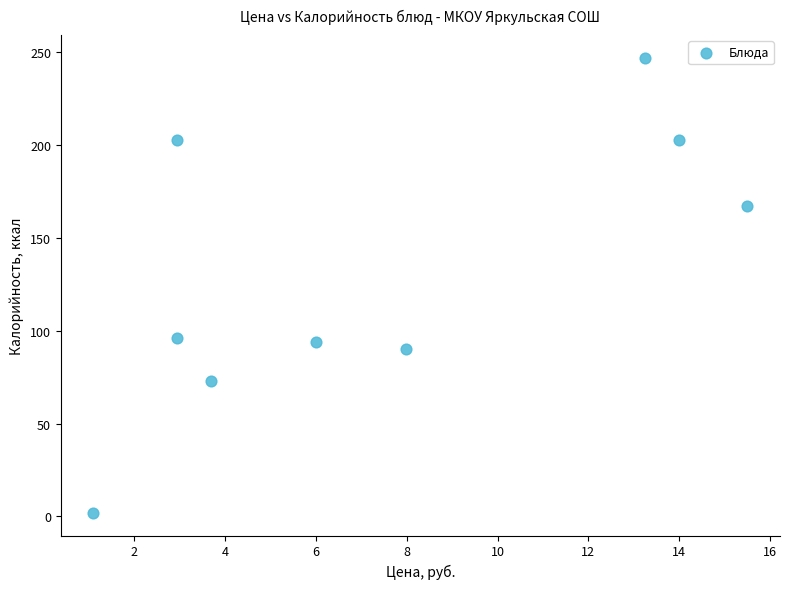

What is the average Y value?

130.6